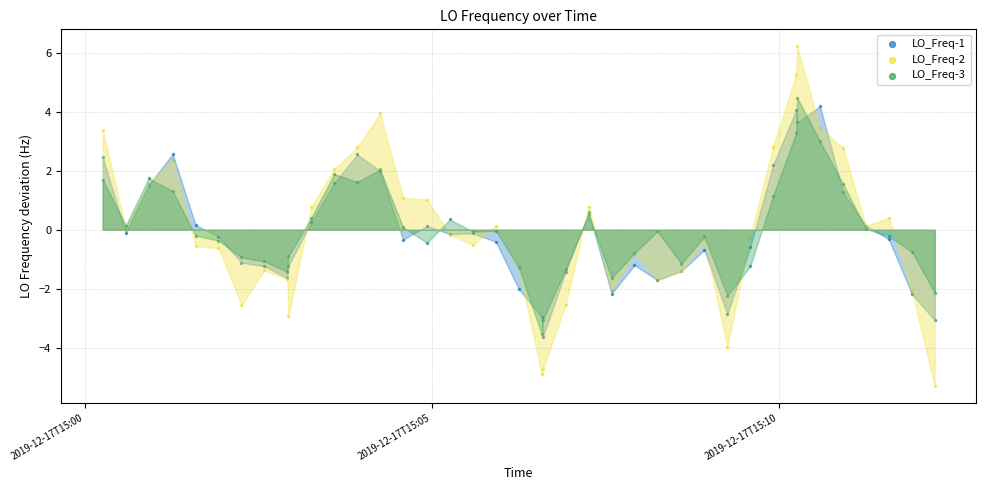

Which series reaches the minimum Y coordinate?

LO_Freq-2